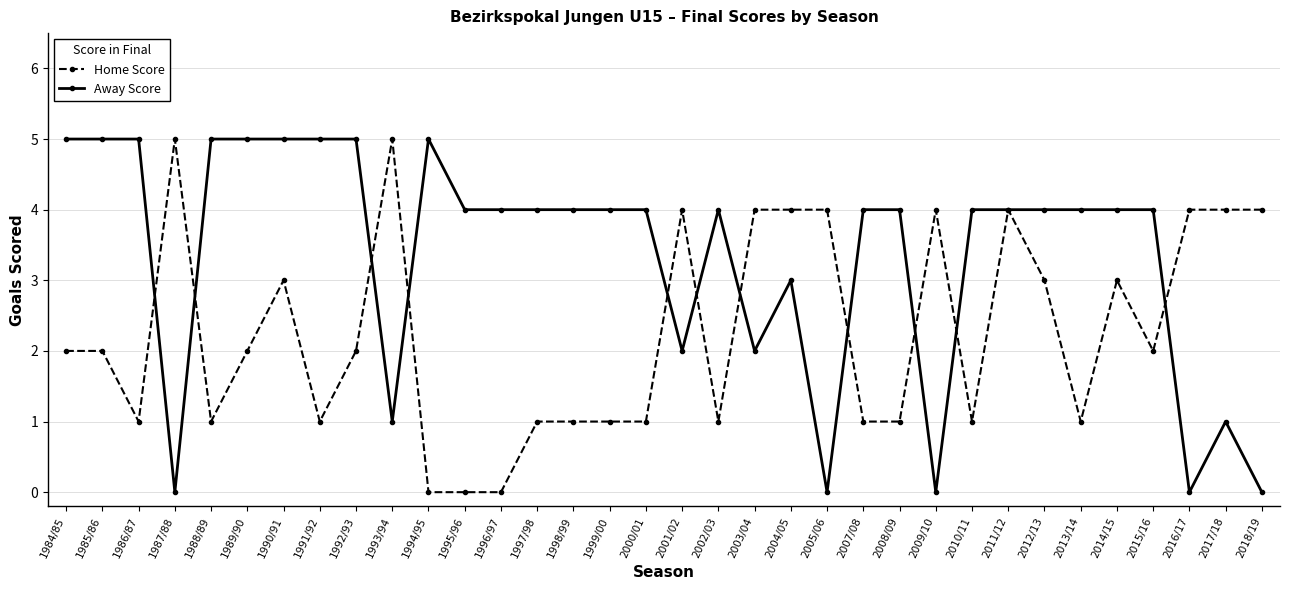

How many lines are shown in the chart?

2